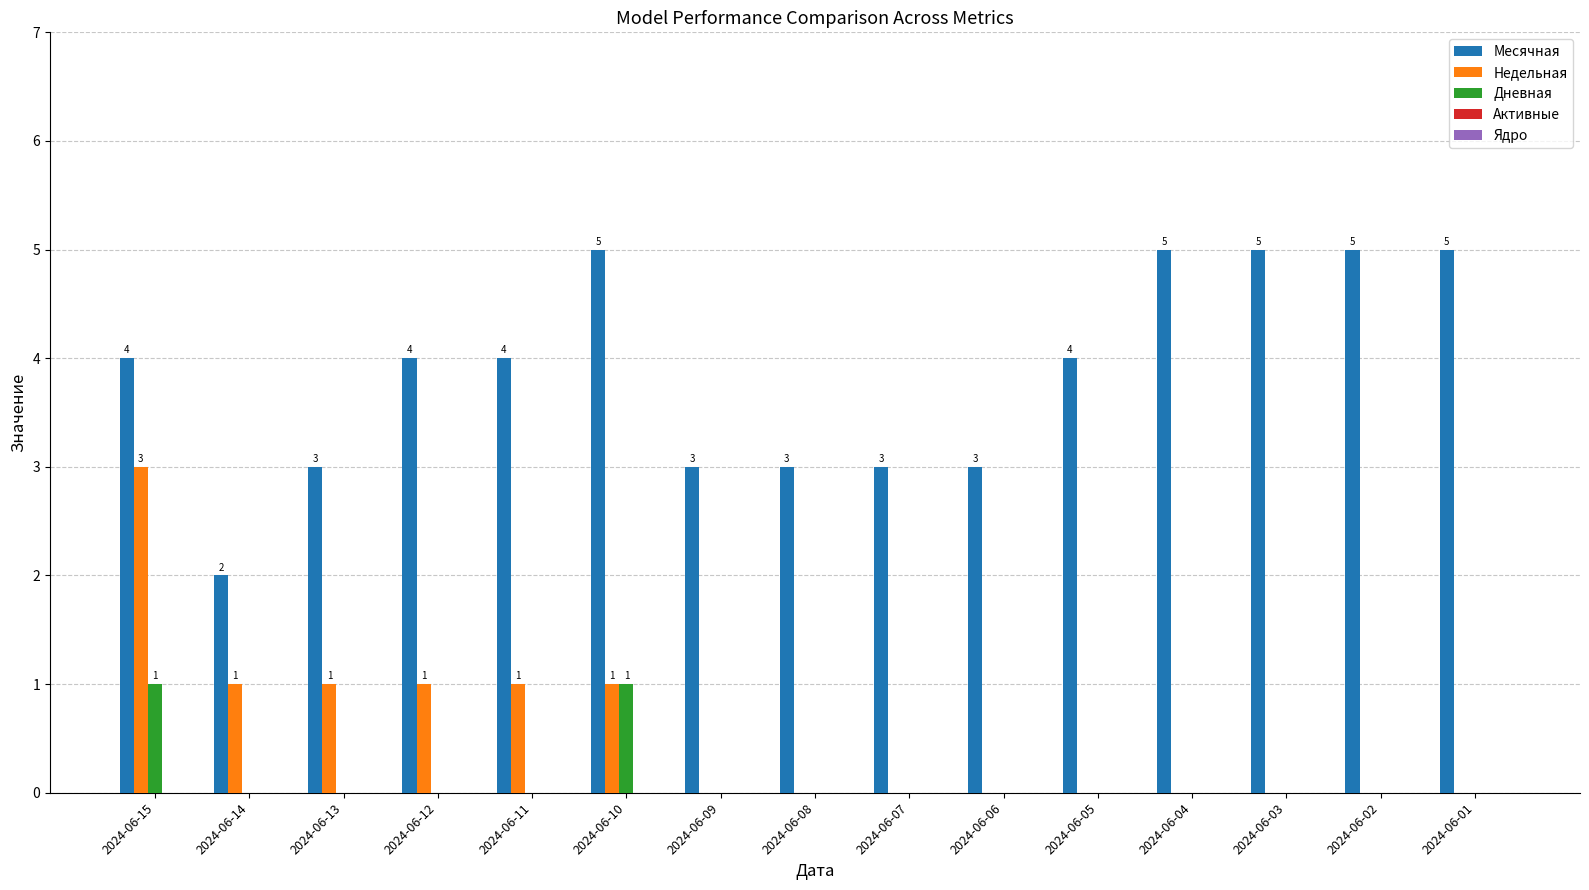

Does the chart contain stacked bars?

No